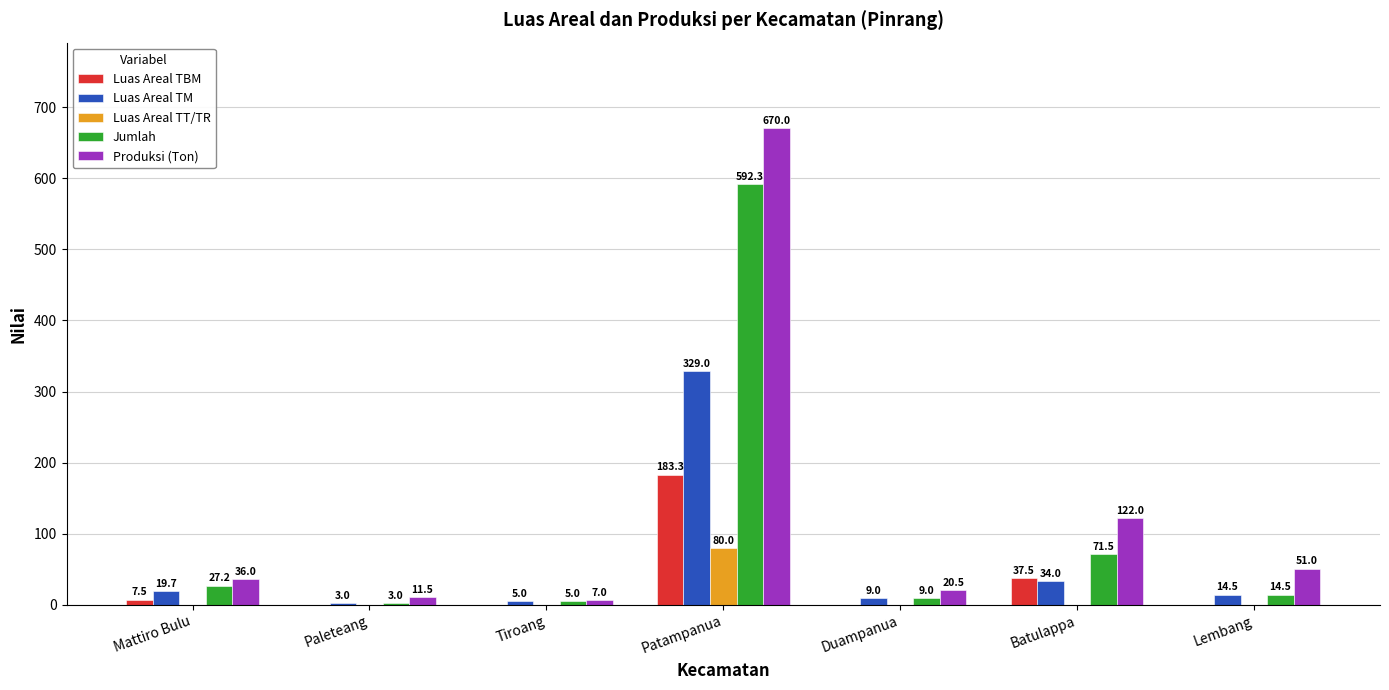

Between Mattiro Bulu and Batulappa, which series saw the biggest shift?

Produksi (Ton)